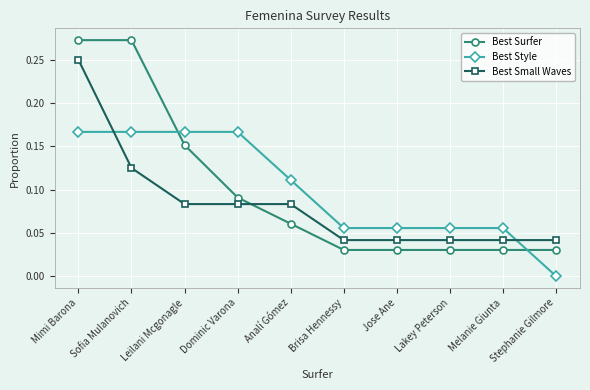

The value of Best Small Waves at Jose Ane is 0.0. True or false?

True